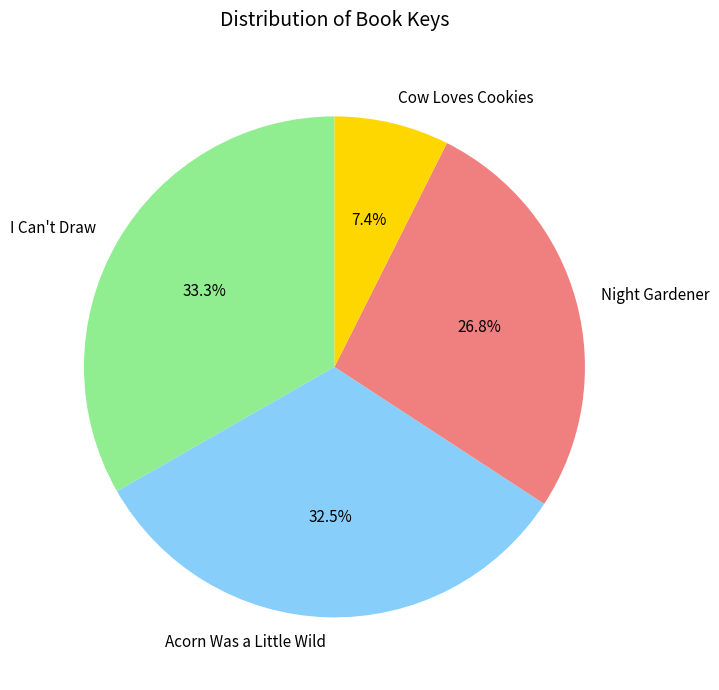

Approximately how many times larger is the value at Night Gardener compared to I Can't Draw?

0.8